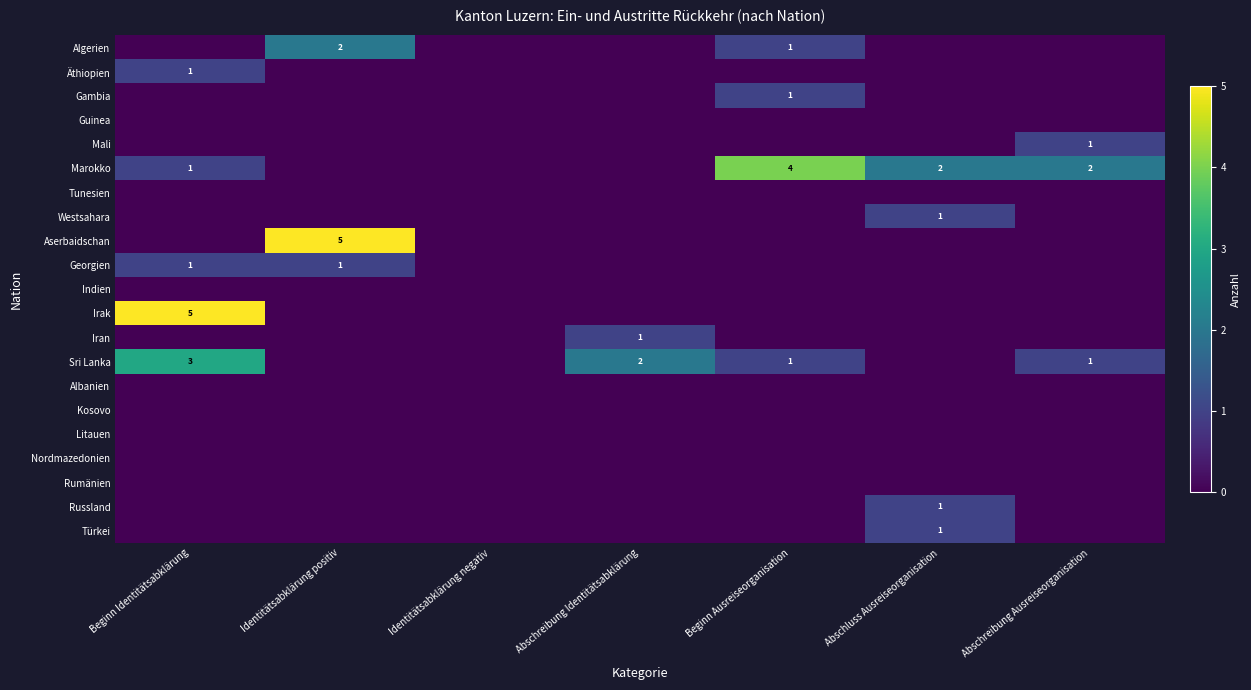

Is the value of Aserbaidschan at Identitätsabklärung negativ greater than the value of Albanien at Abschluss Ausreiseorganisation?

No